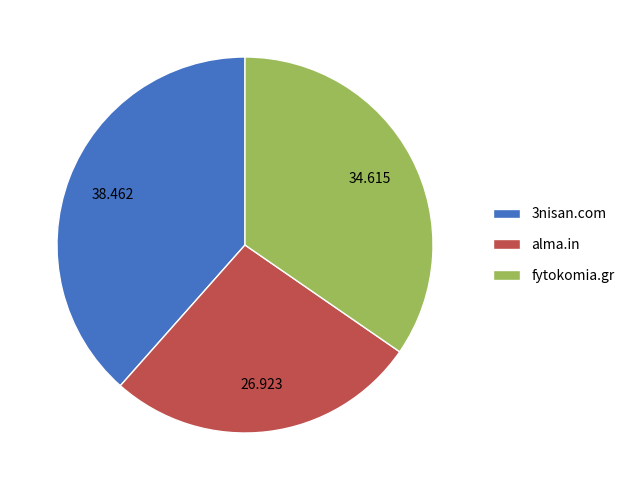

Which slice is the smallest?

alma.in